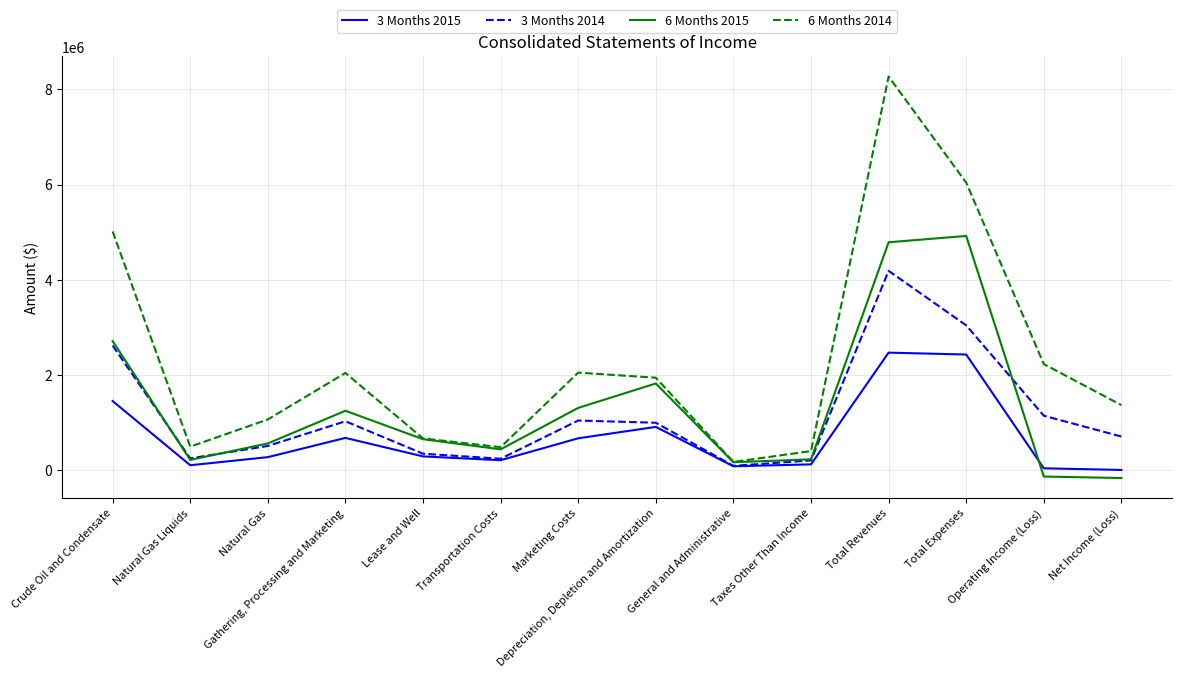

What is the greatest value displayed?

8271227